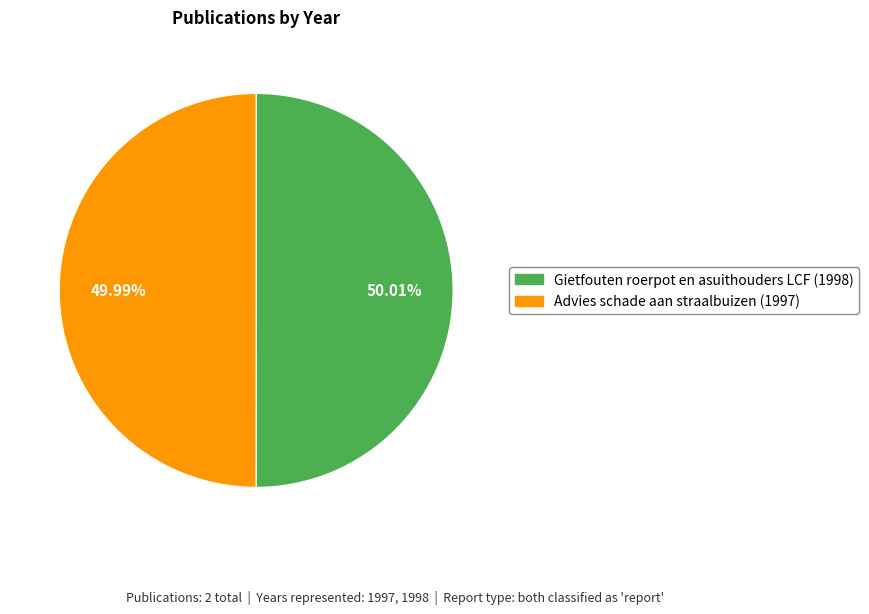

What is the ratio of the value at Gietfouten roerpot en asuithouders LCF (1998) to the value at Advies schade aan straalbuizen (1997)?

1.0